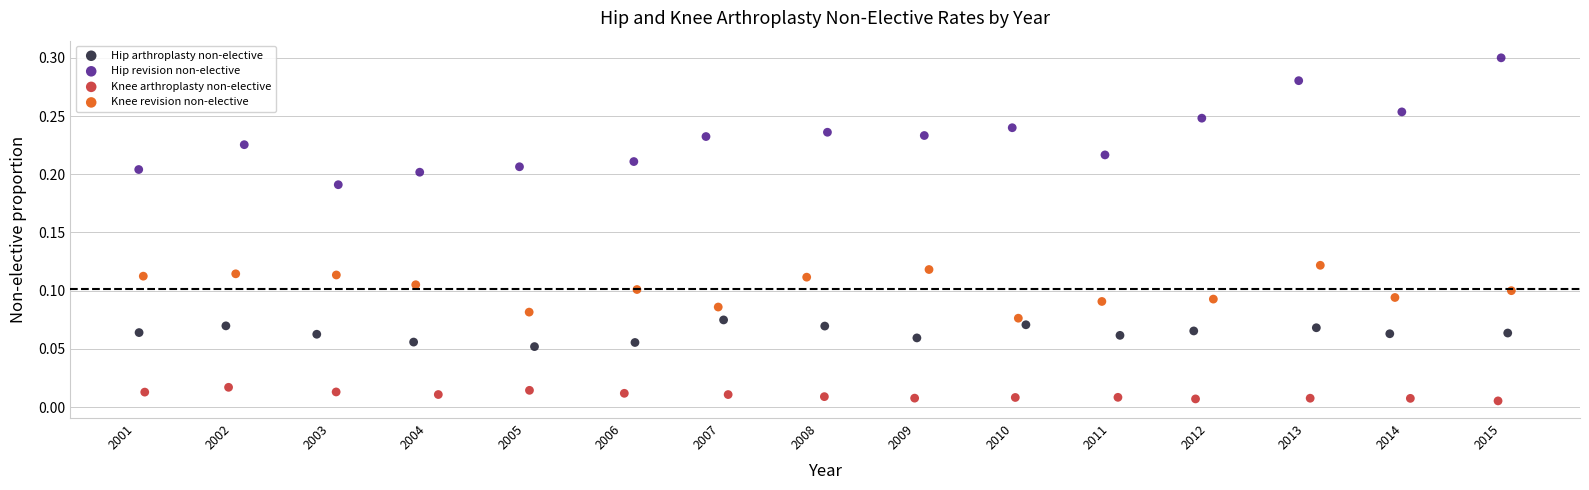

Which series has the largest Y range (max minus min)?

Hip revision non-elective